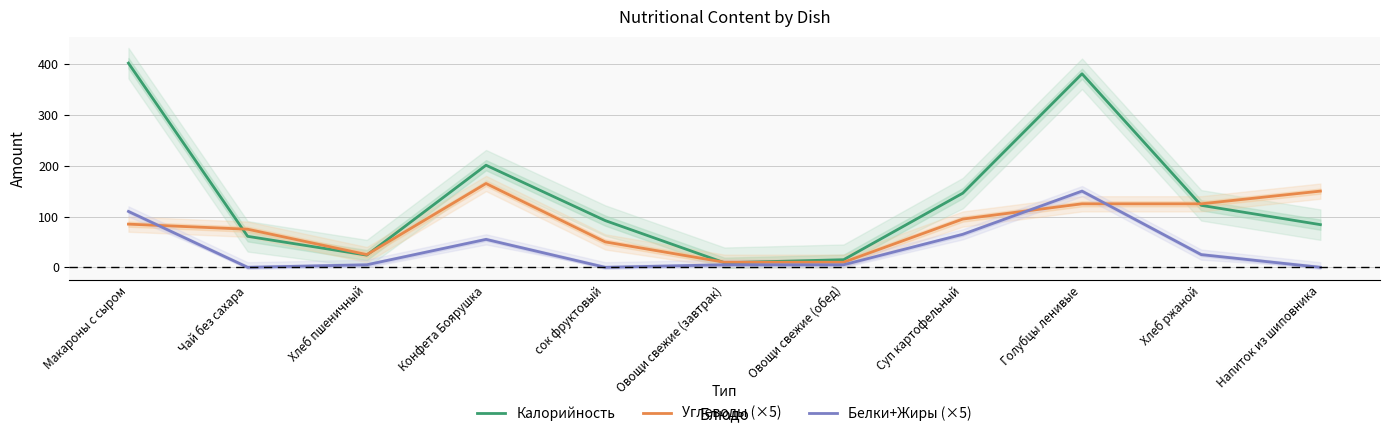

What is the difference between the Углеводы (×5) values at Овощи свежие (завтрак) and Чай без сахара?

65